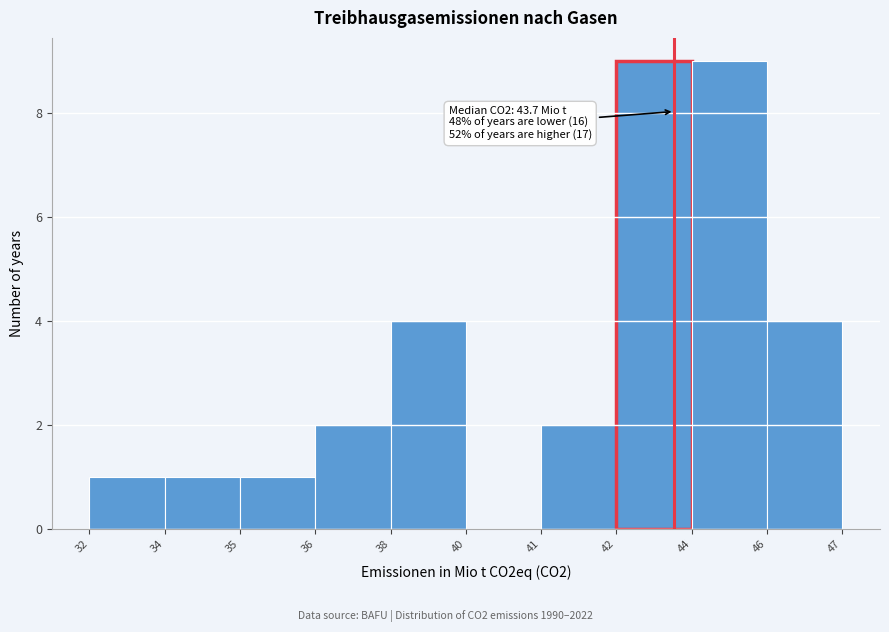

Reading right to left, what are all the values shown in this chart?

46=4	44=9	42=9	41=2	40=0	38=4	36=2	35=1	34=1	32=1